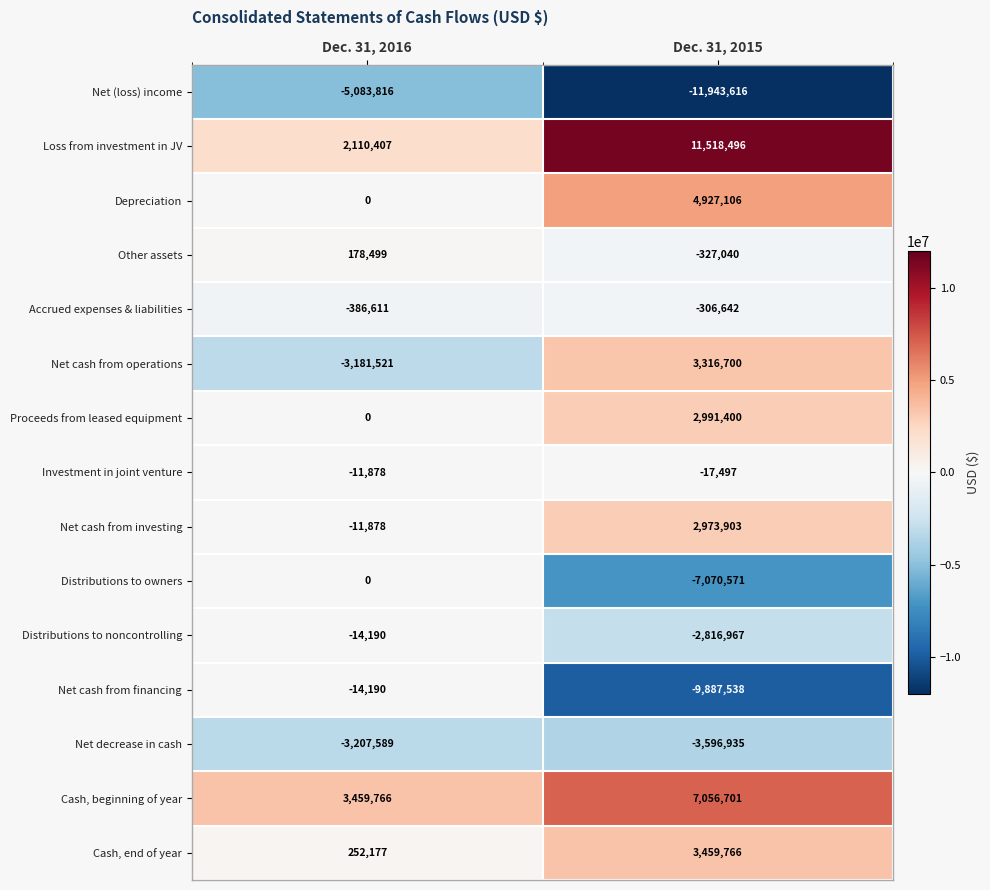

At which category is the sum across all series the highest?

Dec. 31, 2015